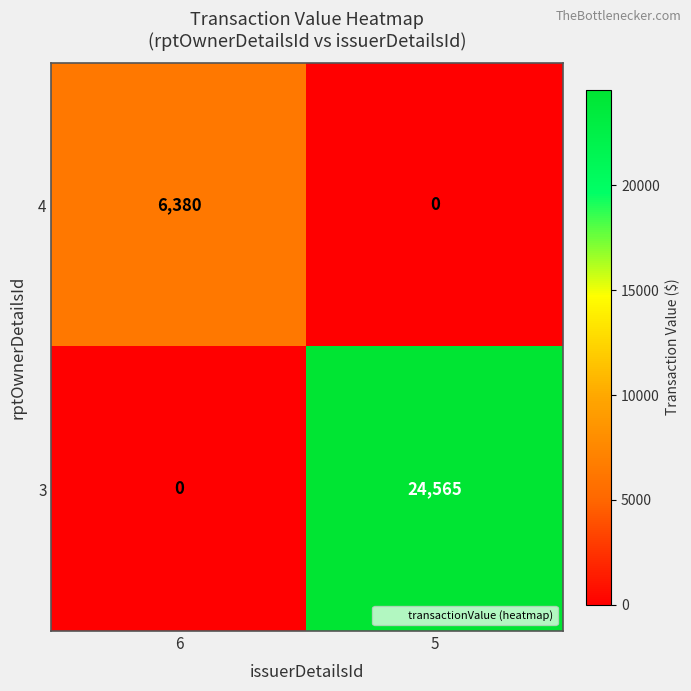

The value of 4 at 6 is 8304. True or false?

False